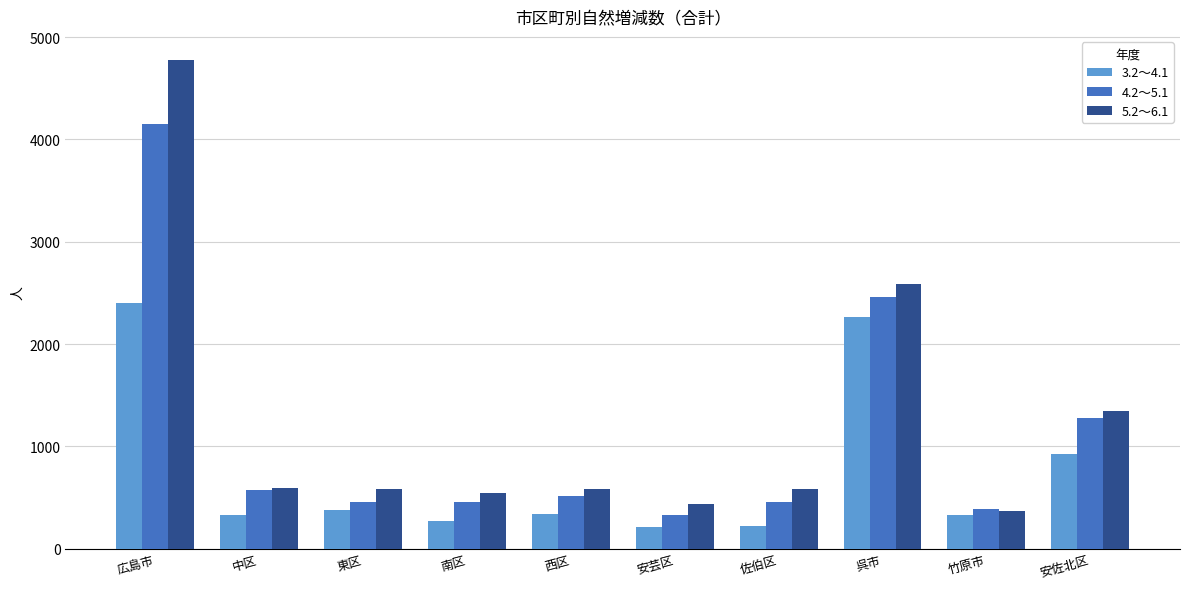

How many data points in 5.2～6.1 are less than 584?

5